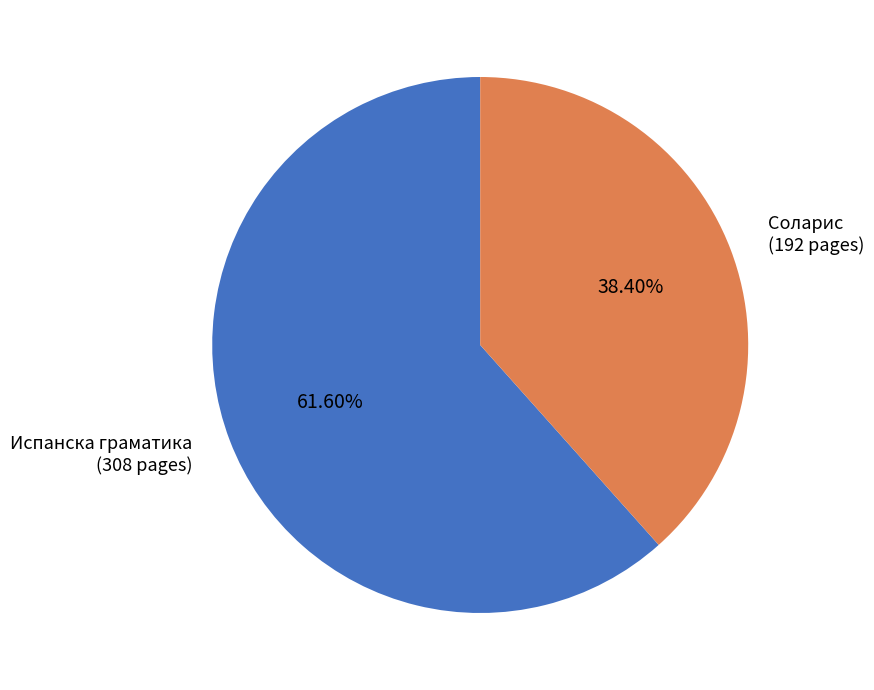

Is there any slice that represents more than half of the pie?

Yes